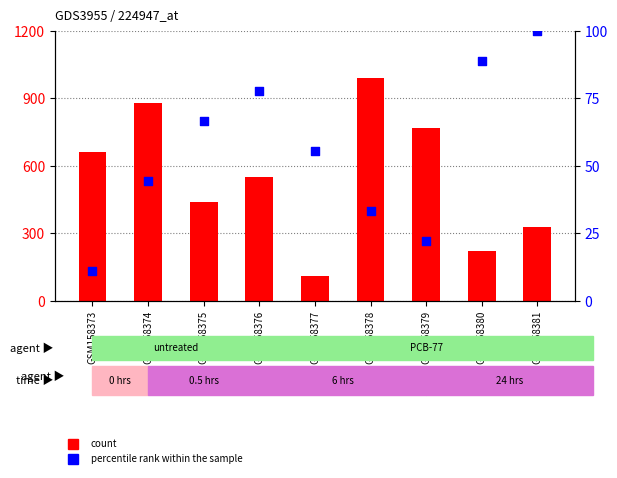

Which series contains the lowest Y value?

col_6 (percentile rank)